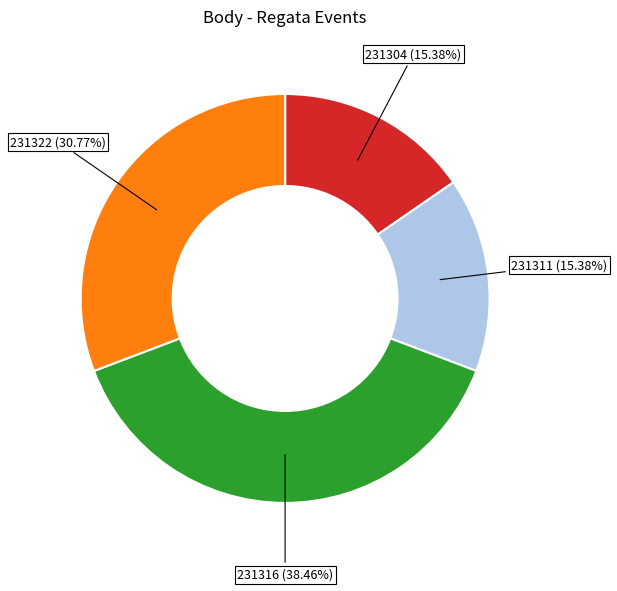

Which has a higher value, 231322 or 231316?

231316